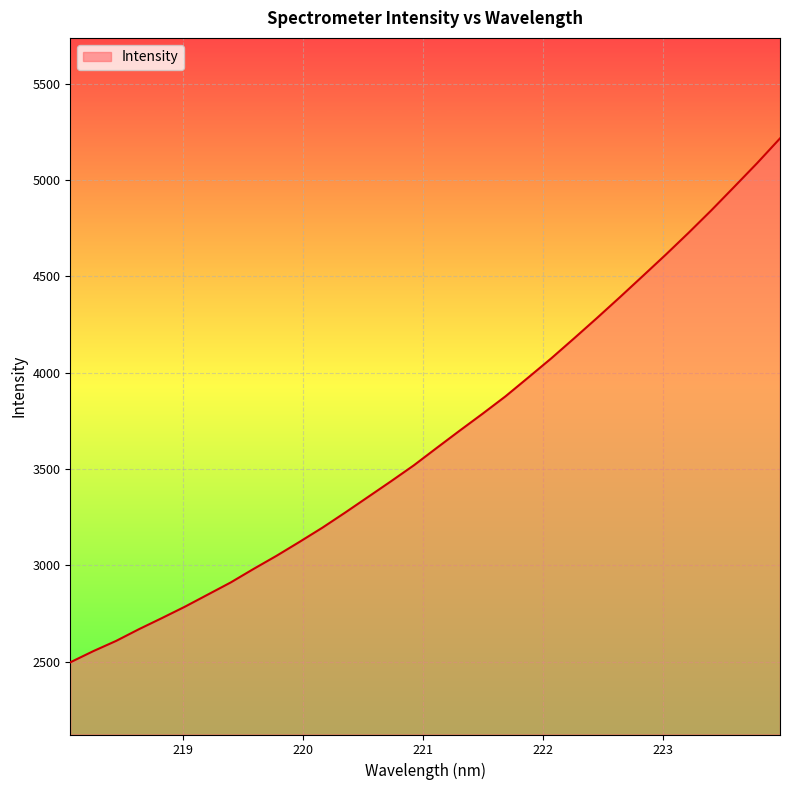

What is the minimum value shown in the chart?

2497.0